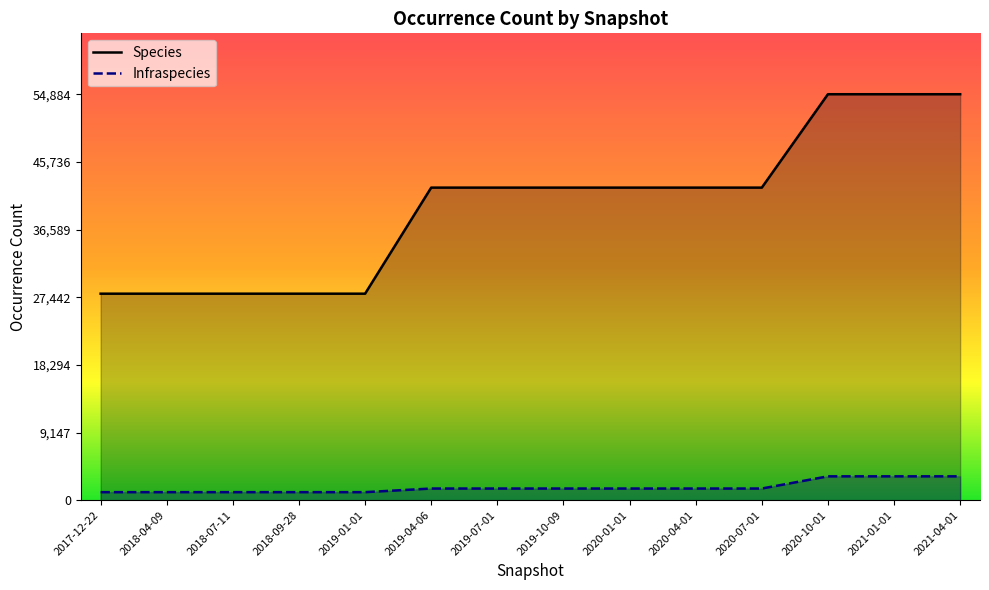

At how many categories does at least one series exceed 37391?

9